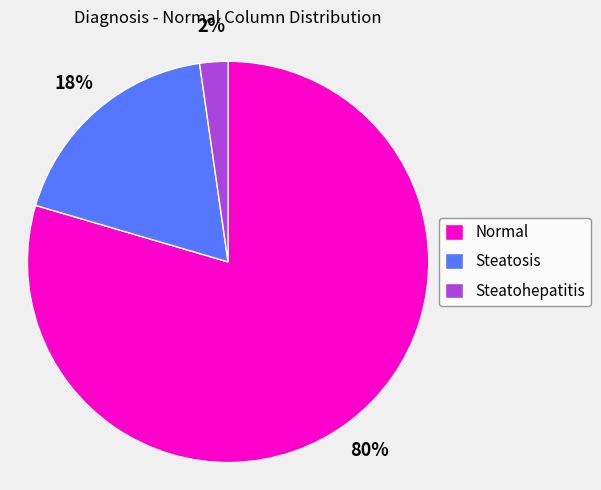

Count the number of slices in the pie.

3